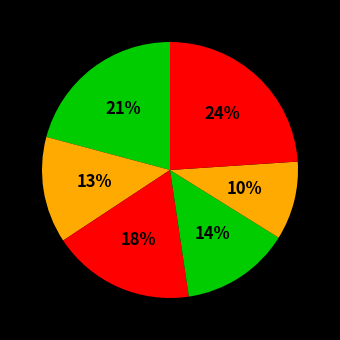

Which category has the biggest portion of the pie?

Ward 6